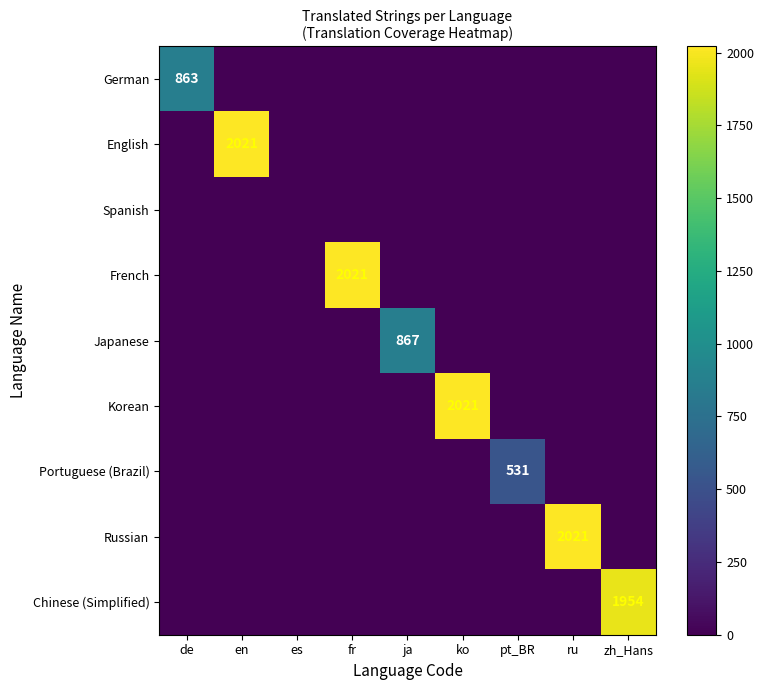

True or false: Chinese (Simplified) has a value of 400 at zh_Hans.

False